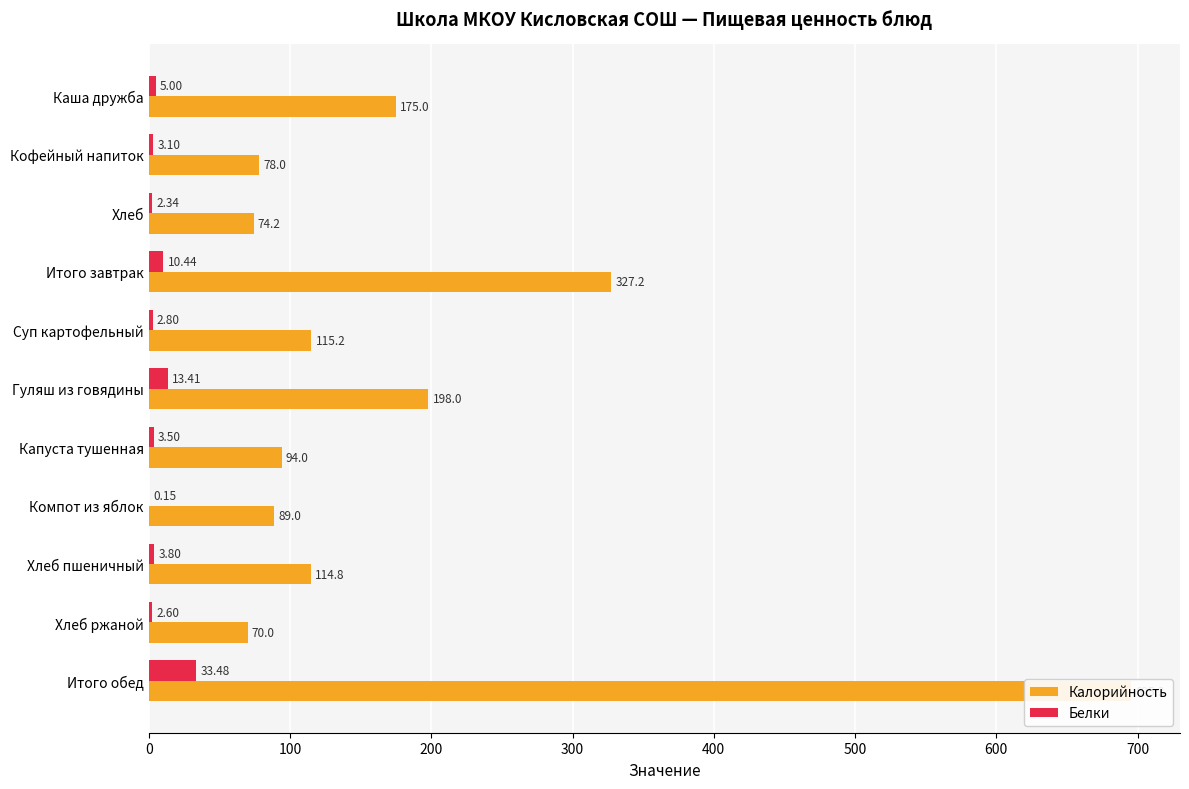

How many values in the Белки series exceed 3?

7